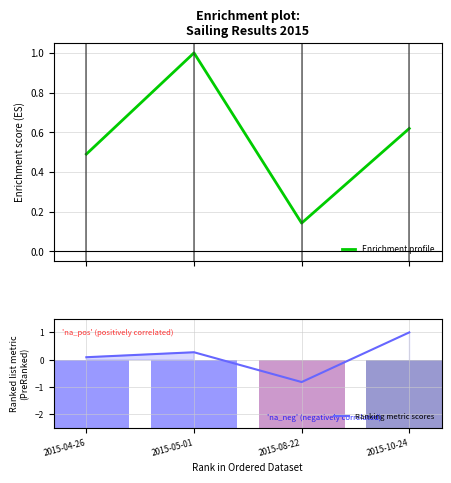

How many data points in Ranking metric scores are above 0?

3